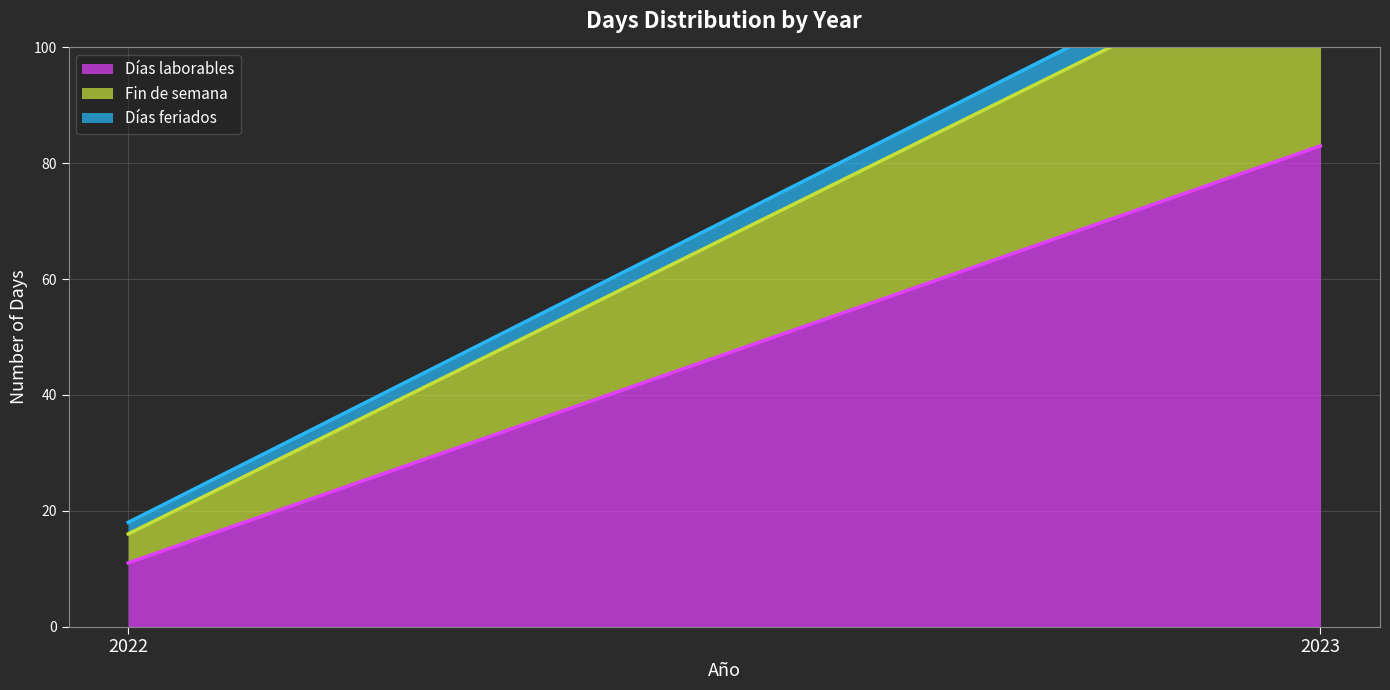

The value of Fin de semana at 2023 is 59. True or false?

False